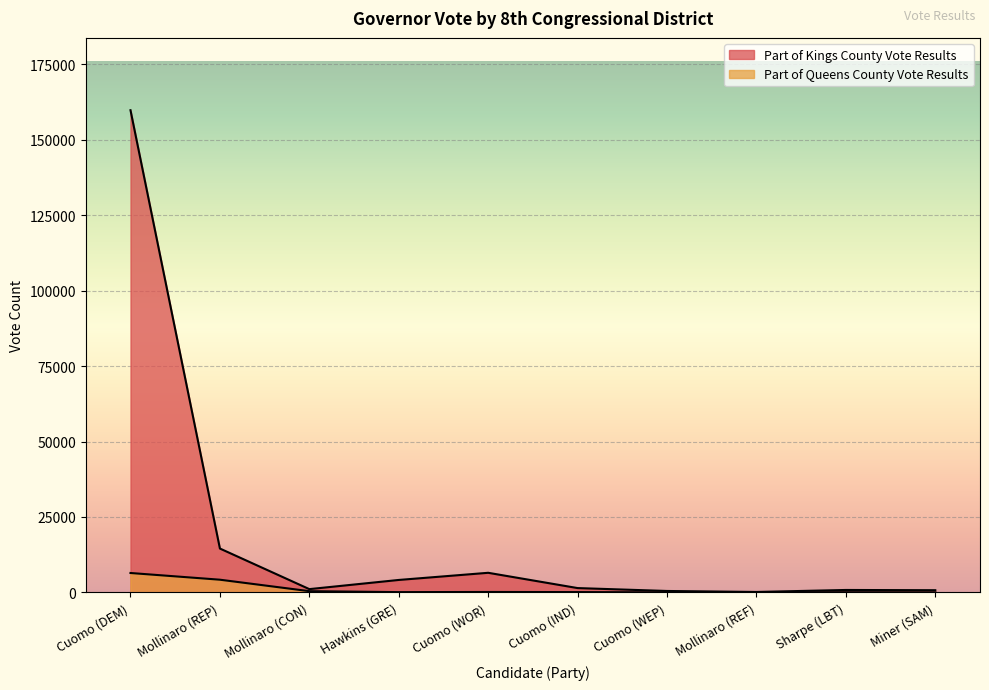

Which category has the highest value in the Part of Kings County Vote Results series?

Cuomo (DEM)